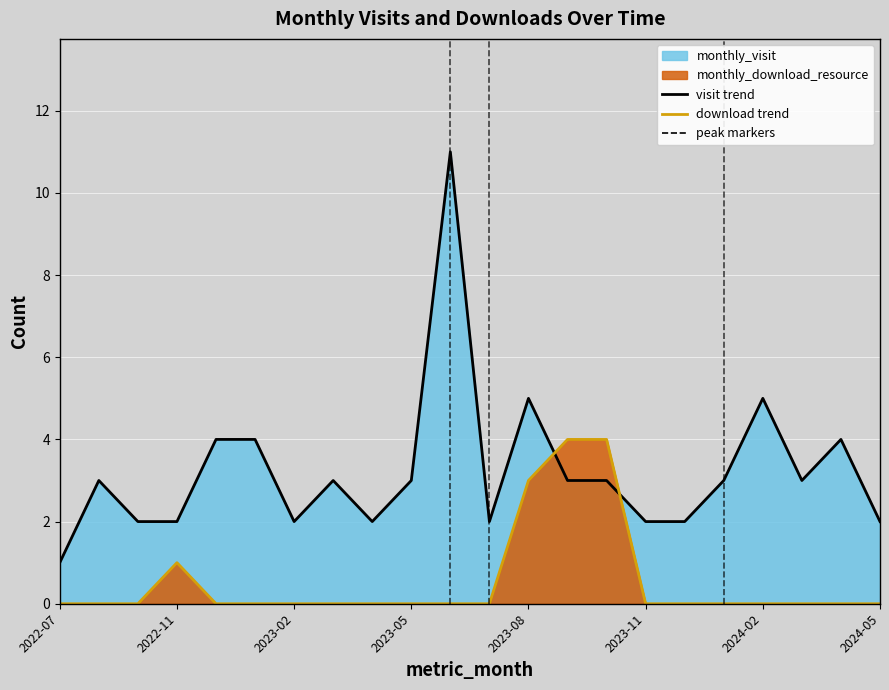

In monthly_download_resource, how many points are higher than both neighbors (excluding endpoints)?

1